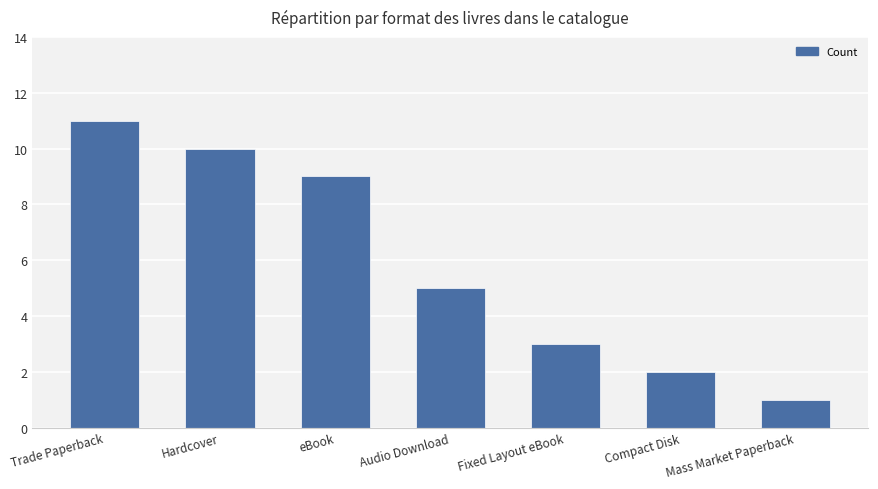

The value at eBook is 12. True or false?

False